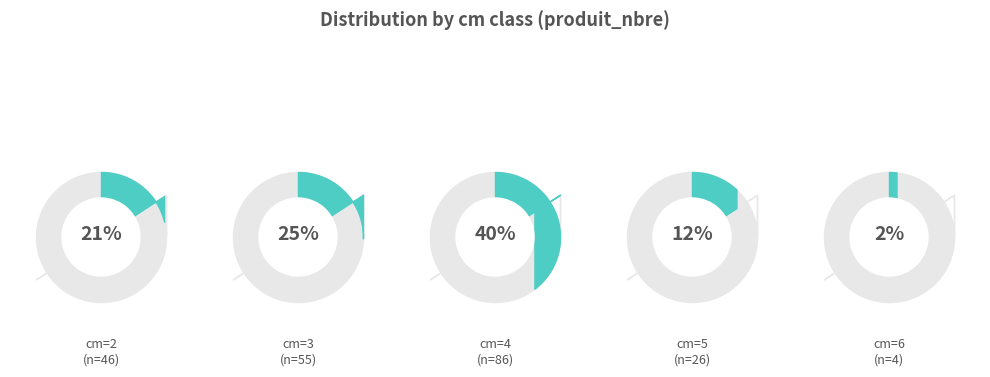

True or false: 2 accounts for 31% of the total.

False